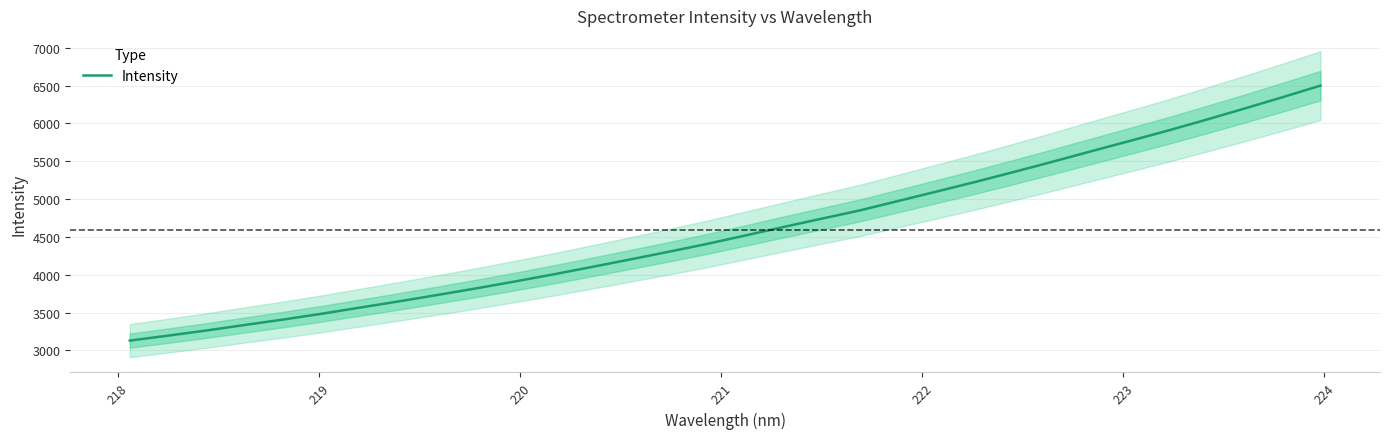

Does the chart display data point markers on the line(s)?

No